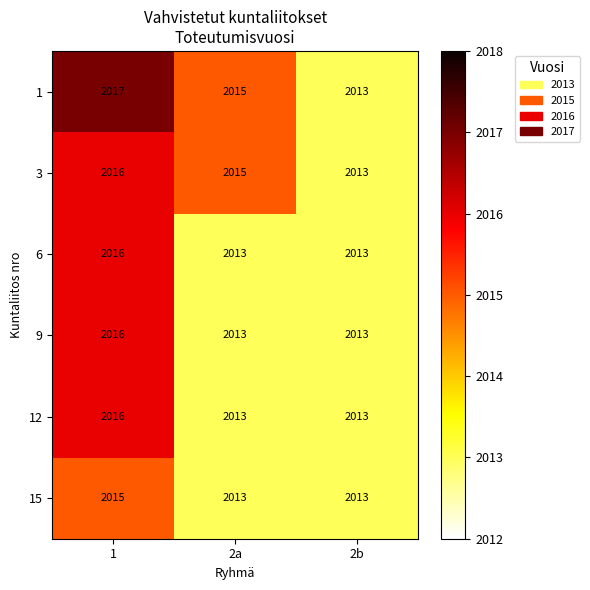

What is the greatest value displayed?

2017